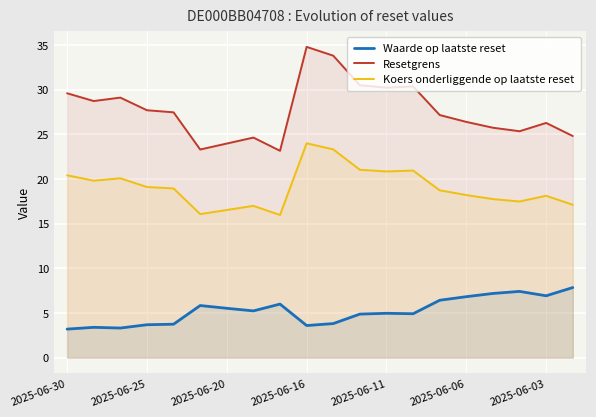

How many values in the Resetgrens series are below 27?

9